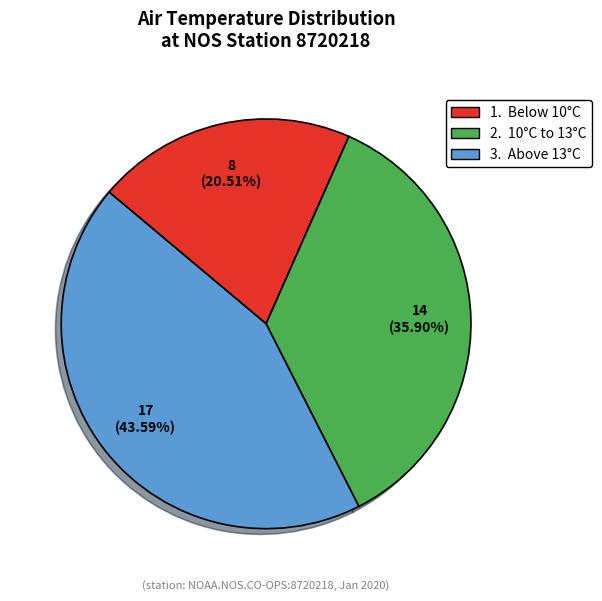

Does any single category account for the majority?

No